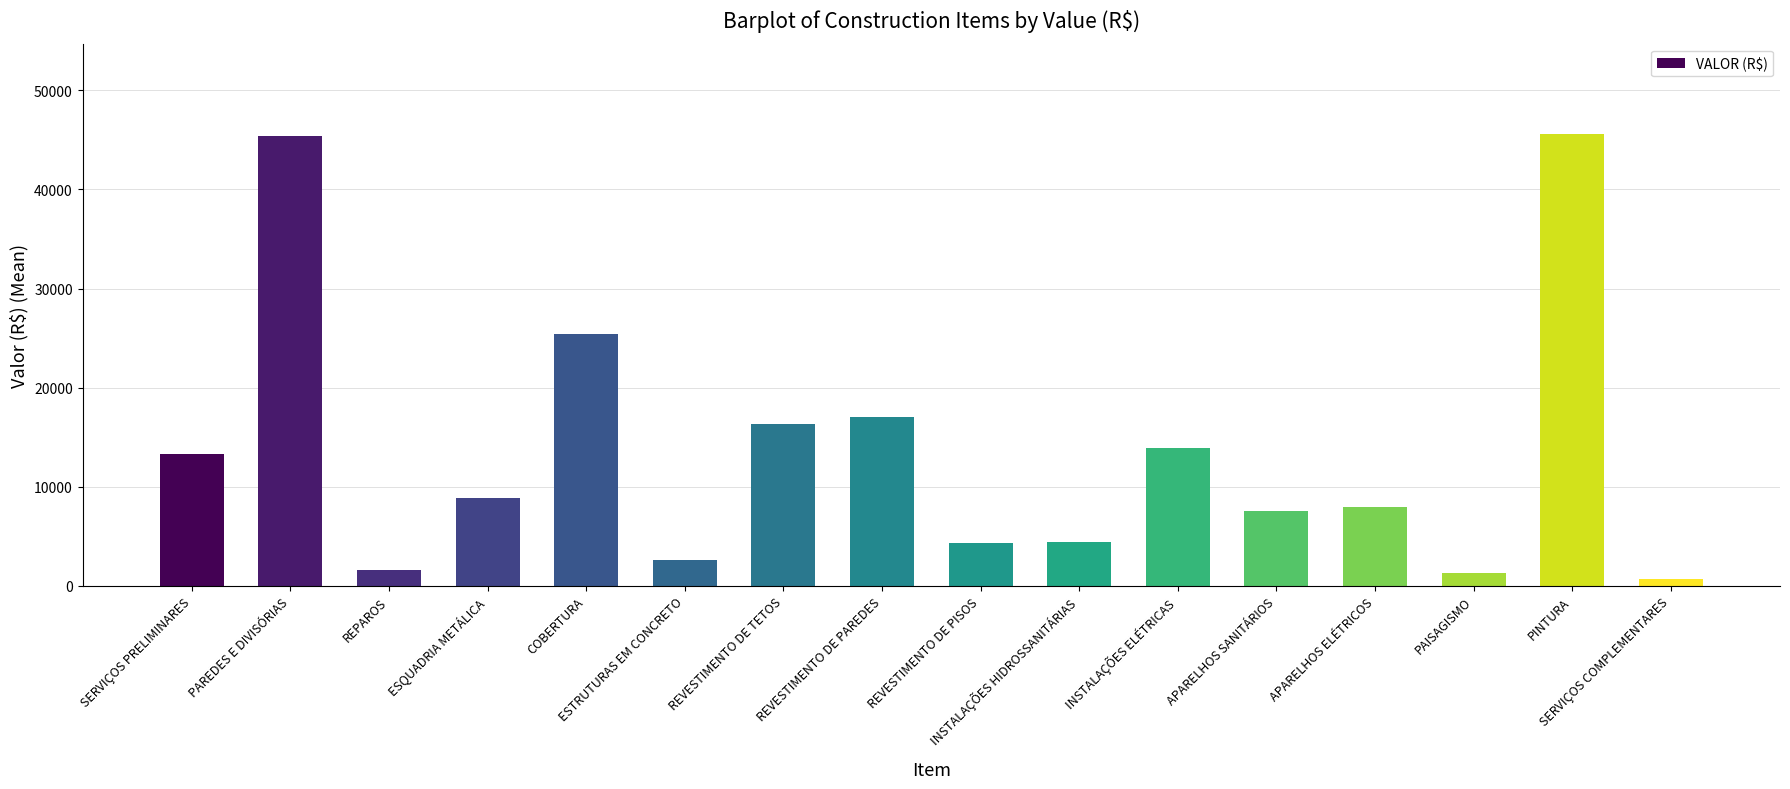

What is the greatest value displayed?

45596.1